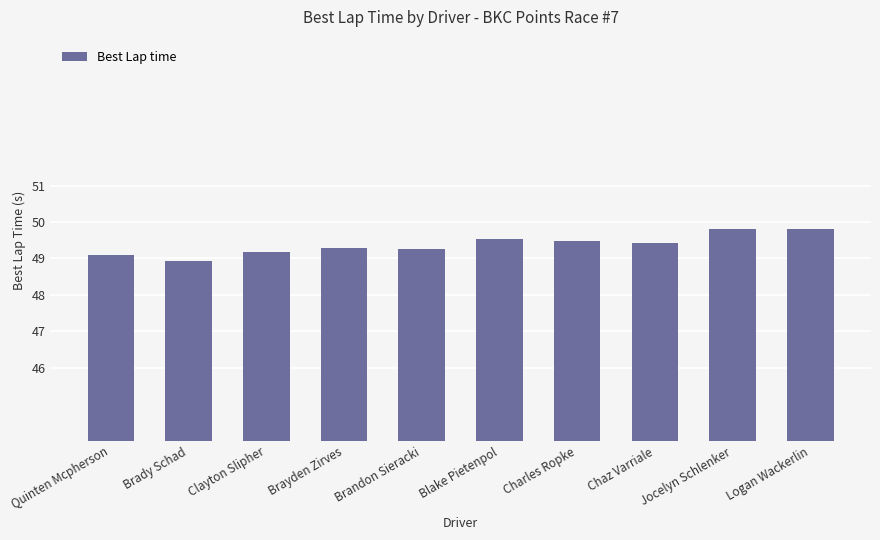

Does the chart contain any negative values?

No